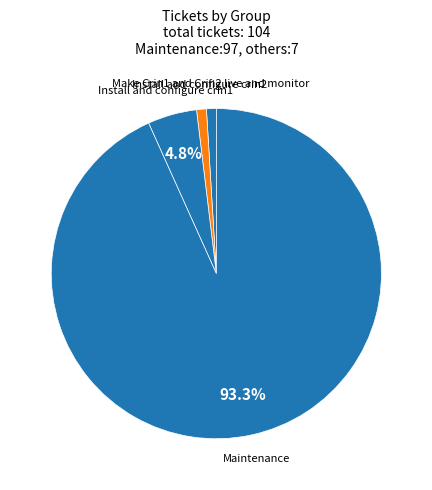

What is the majority slice?

Maintenance